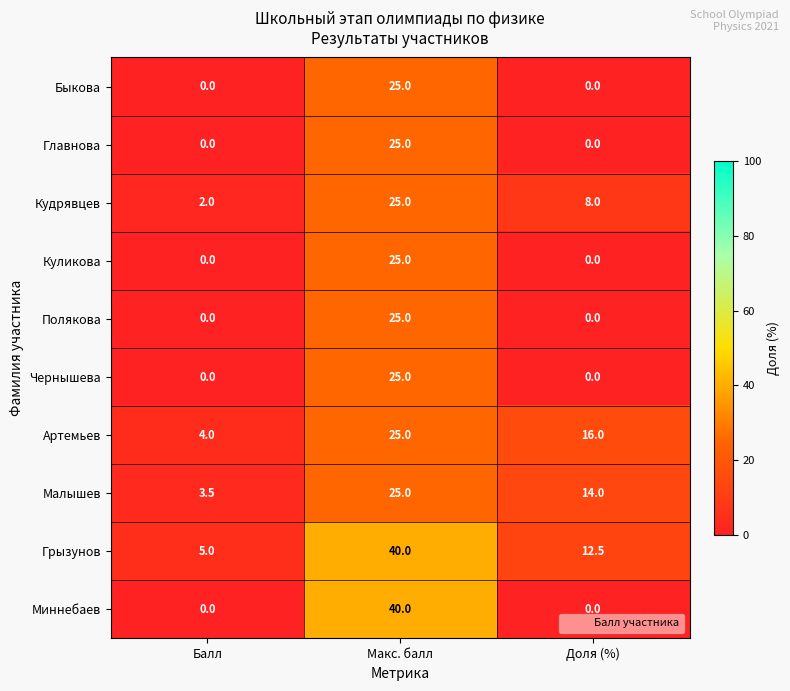

Count the number of data series in this chart.

10